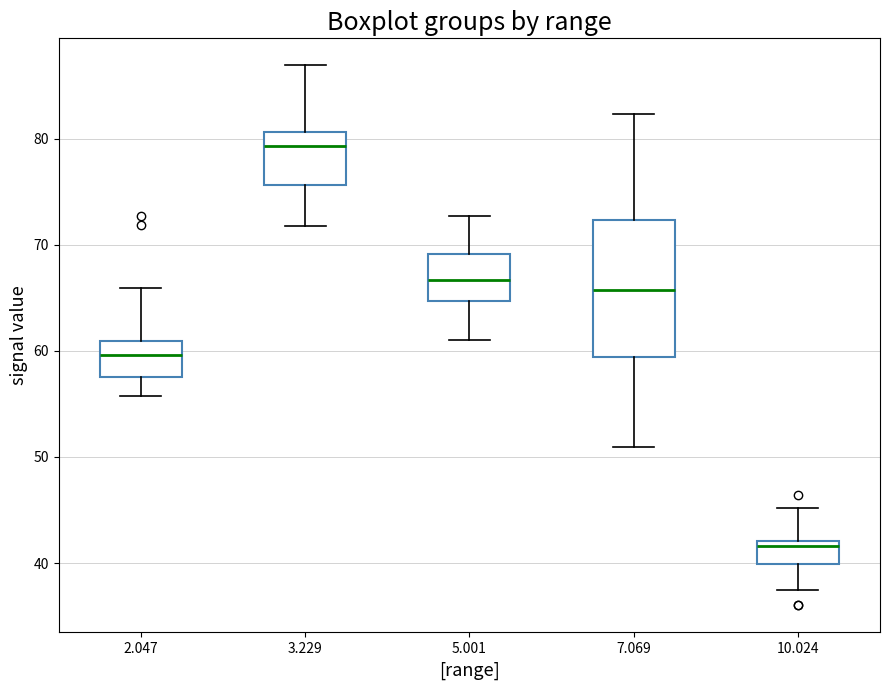

Reading left to right, transcribe this box plot: for each box, give where its median line is, the range the box spans, and where its two whiskers end, as read against the y-axis. The values are not printed on the chart, so give them approximately, as read against the axis.

2.047: median 60, box 58 to 61, whiskers 56 to 66
3.229: median 79, box 76 to 81, whiskers 72 to 87
5.001: median 67, box 65 to 69, whiskers 61 to 73
7.069: median 66, box 59 to 72, whiskers 51 to 82
10.024: median 42 (just below the box's upper edge), box 40 to 42, whiskers 38 to 45